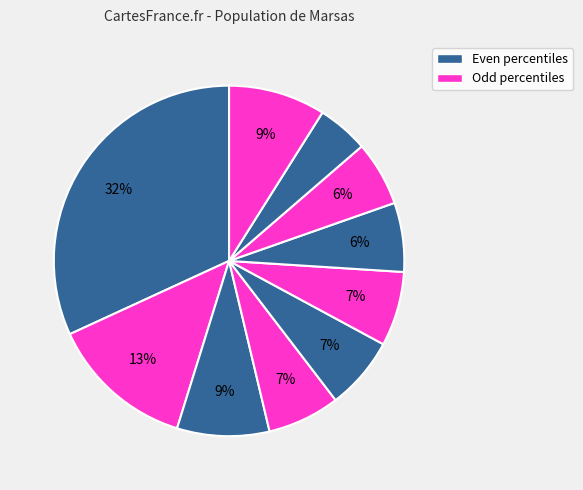

To the nearest percent, what is the difference between the largest and smallest slice percentages?

27%